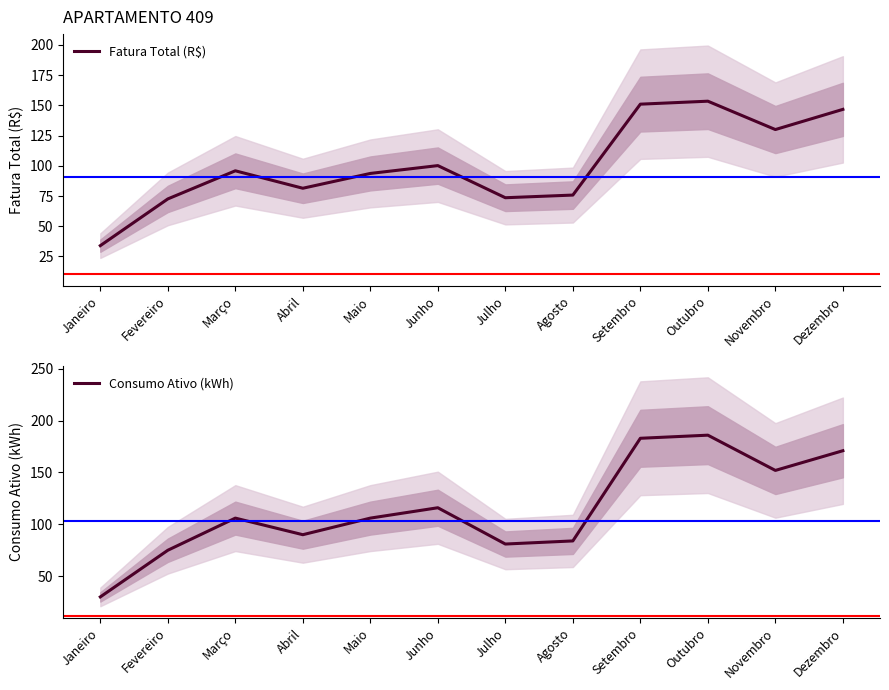

What are all the series names shown in the legend?

Fatura Total (R$), Consumo Ativo (kWh)